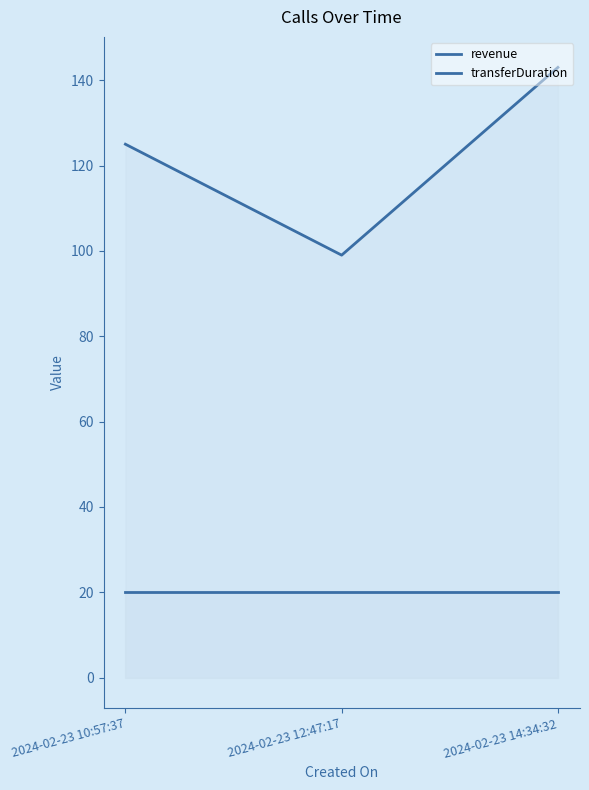

What is the difference between the highest and lowest values at 2024-02-23 12:47:17?

79